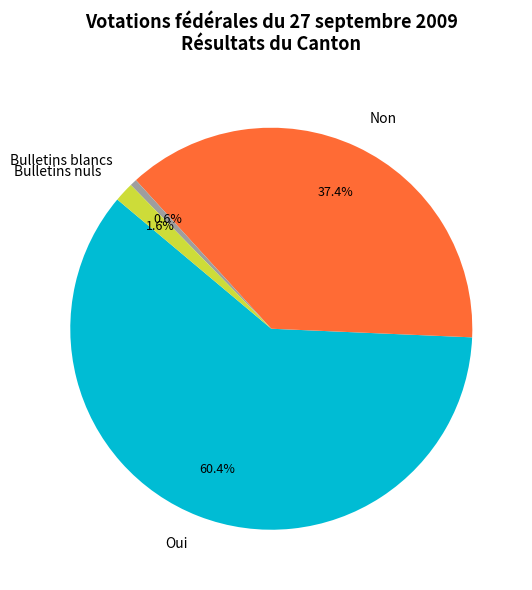

To the nearest percent, what is the difference between the largest and smallest slice percentages?

60%